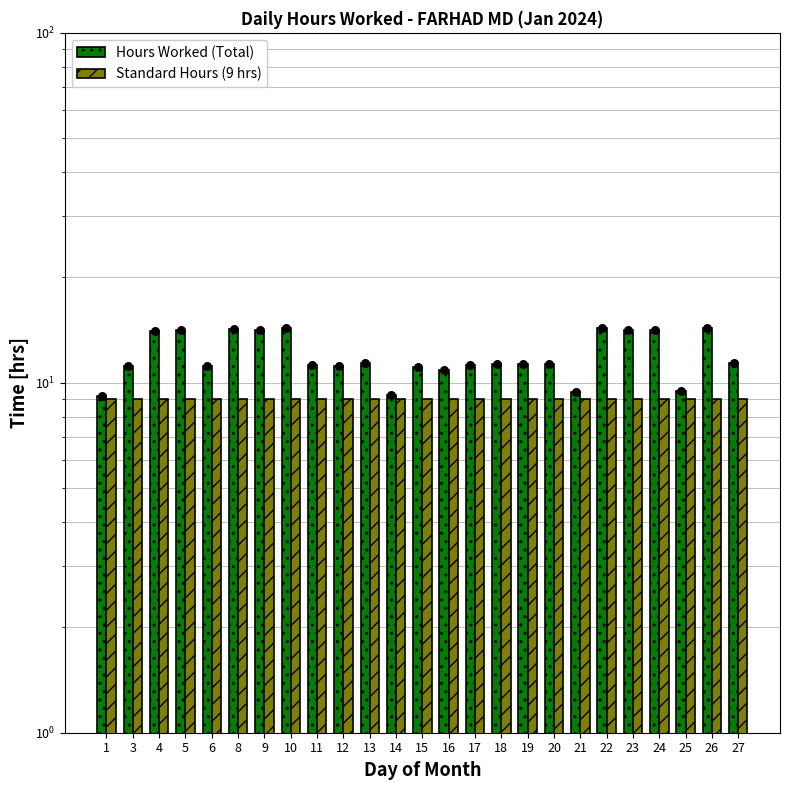

Which series has the largest Y range (max minus min)?

Hours Worked (Total)